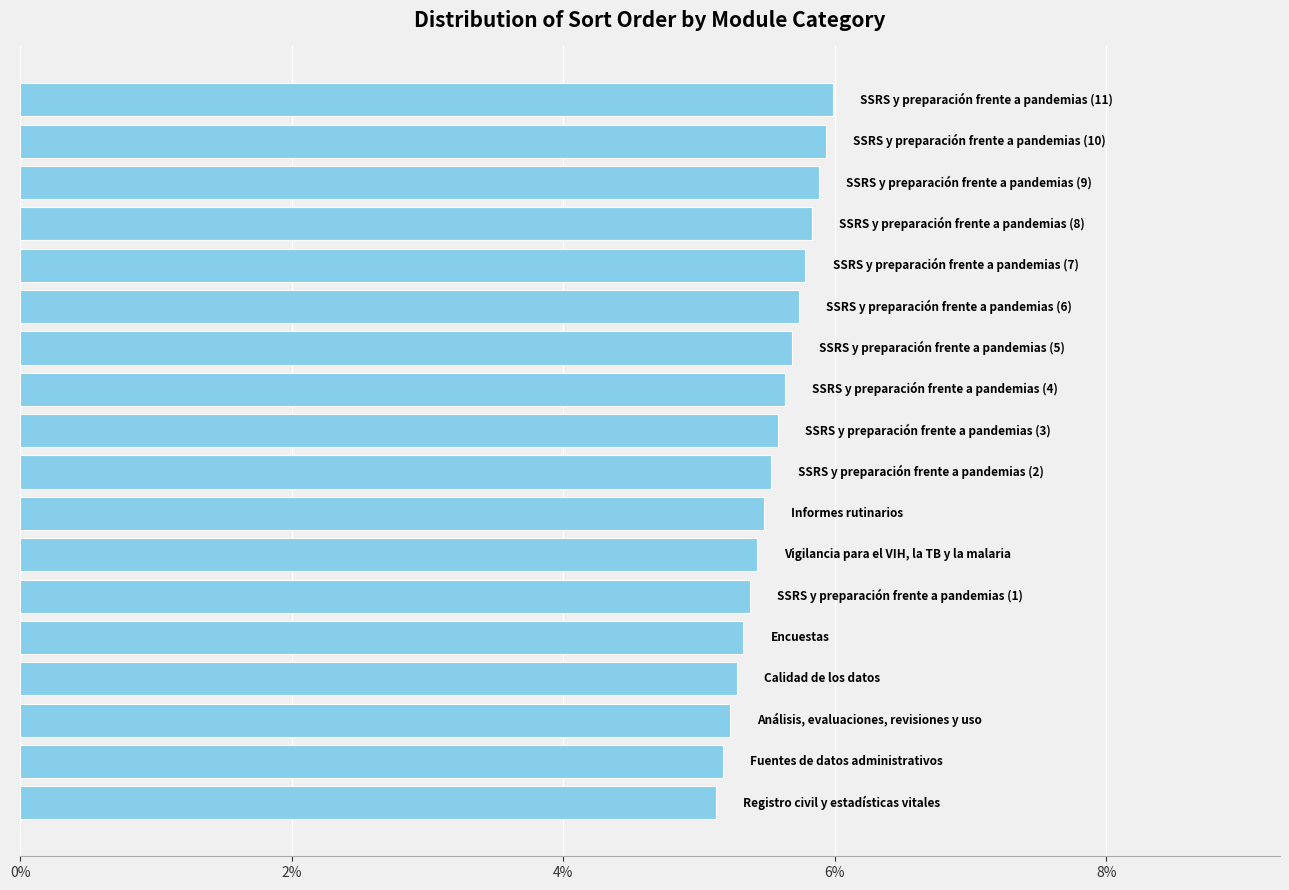

Are the bars horizontal?

Yes